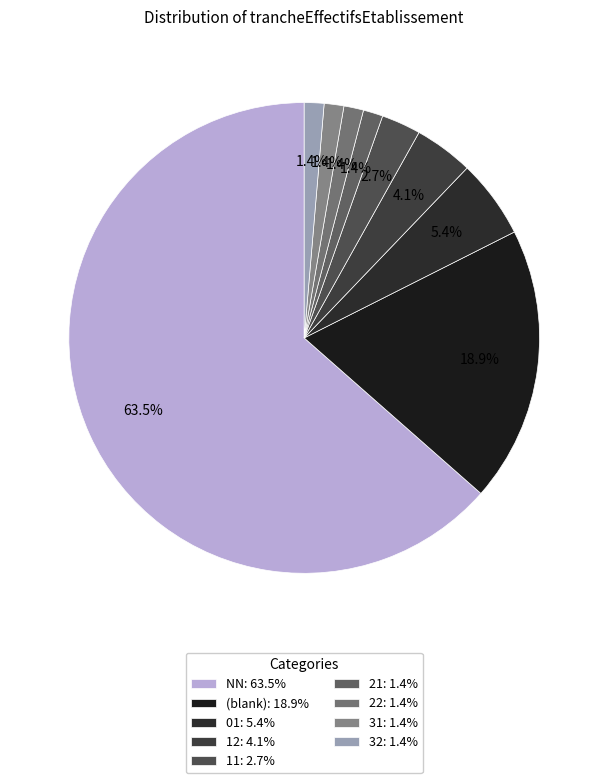

Is there any slice that represents more than half of the pie?

Yes